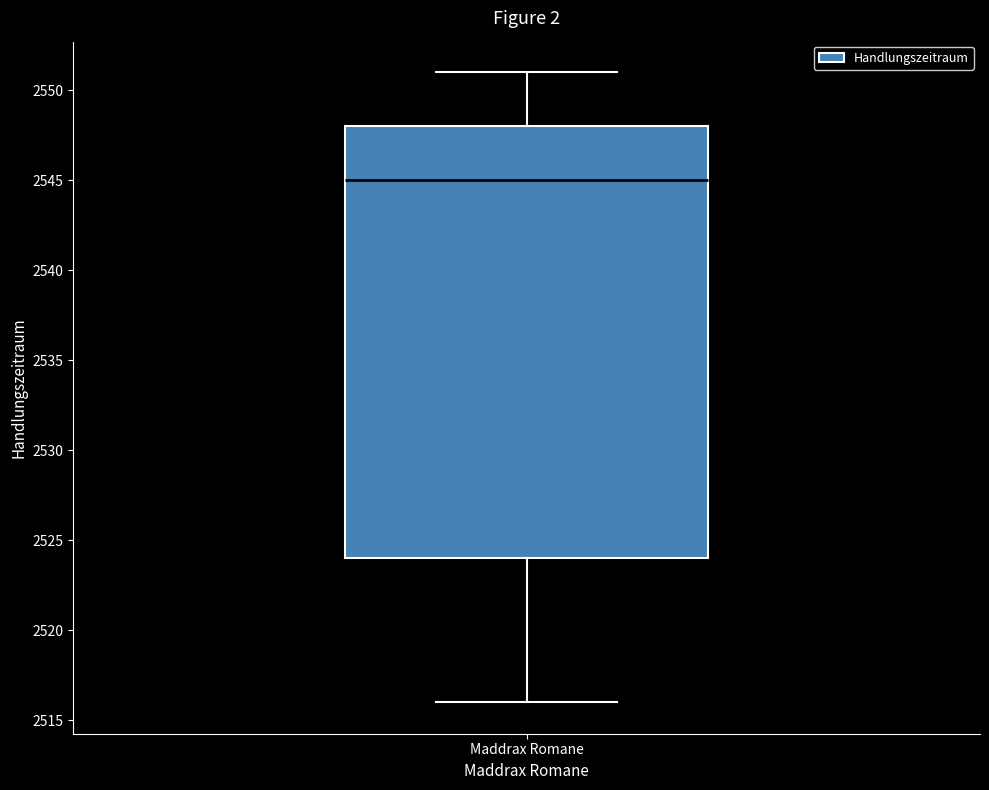

Transcribe this box plot: give where the median line is, the range the box spans, and where the two whiskers end, as read against the y-axis. The values are not printed on the chart, so give them approximately, as read against the axis.

median 2545, box 2524 to 2548, whiskers 2516 to 2551